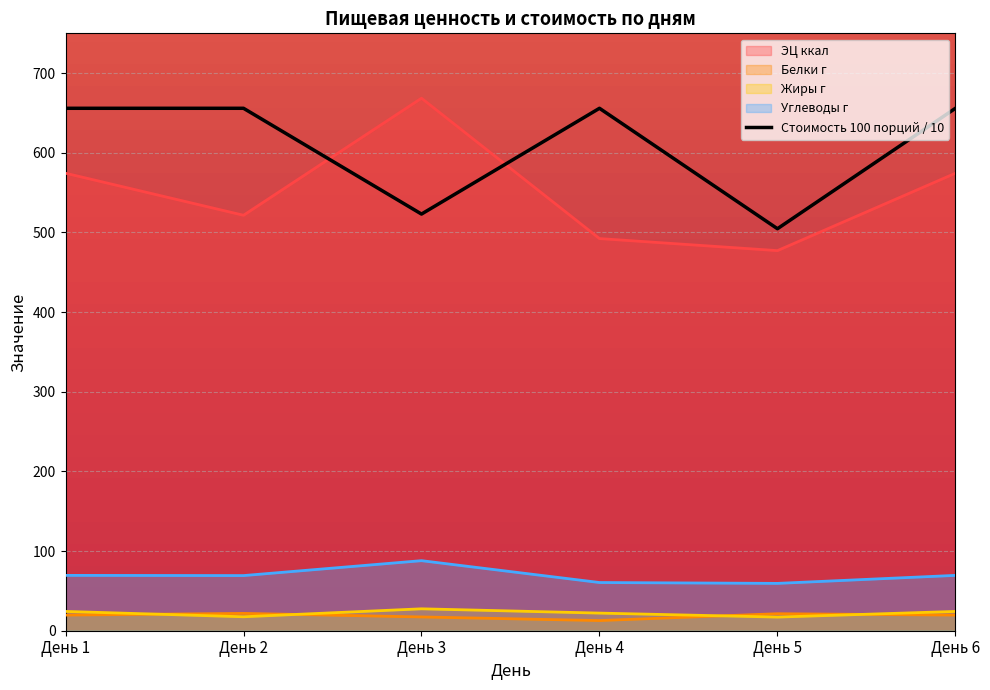

True or false: Жиры г has a value of 22.1 at День 4.

True